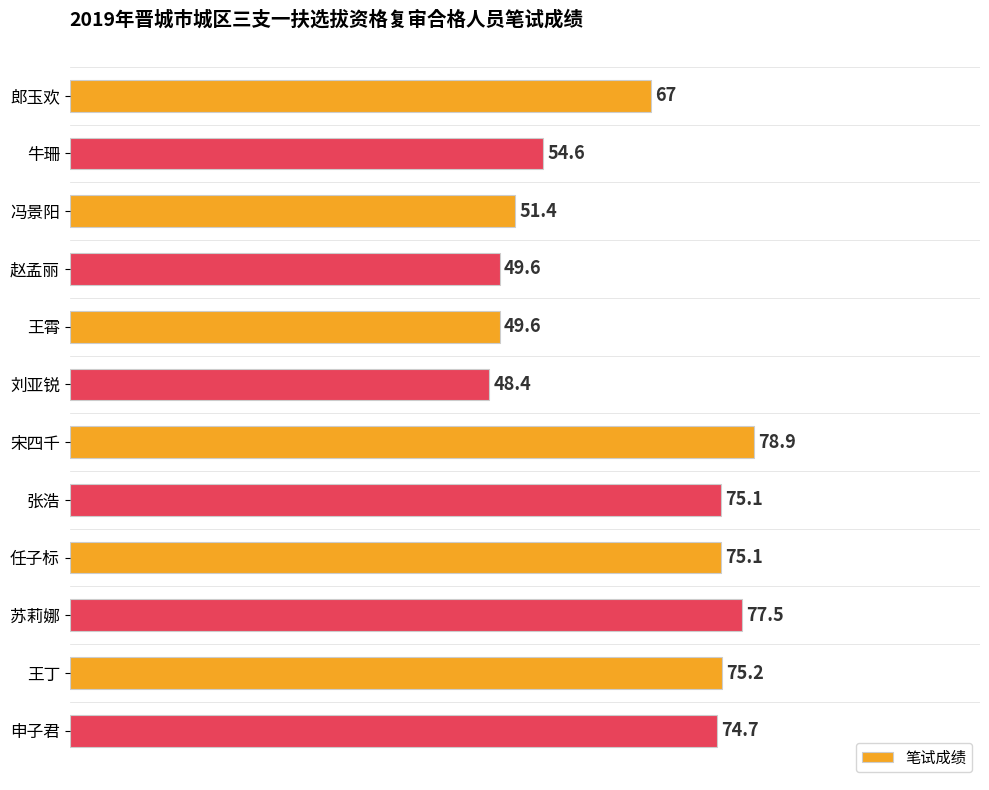

At which category does the chart reach its minimum across all series?

刘亚锐